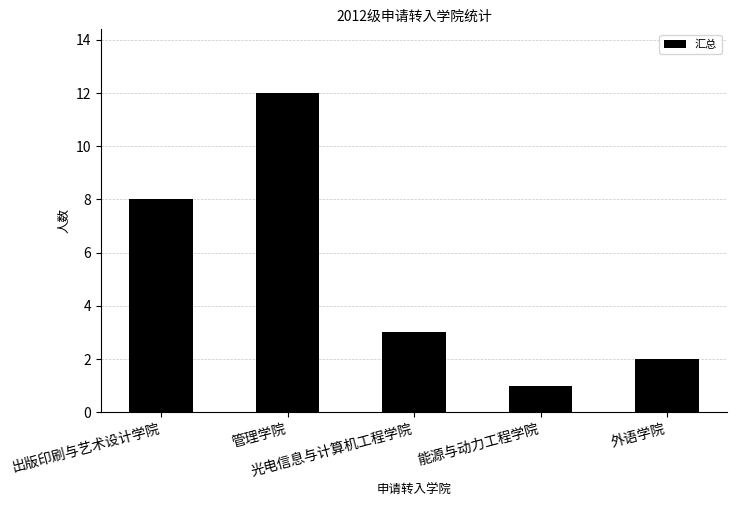

True or false: the data shows 12 at 管理学院.

True